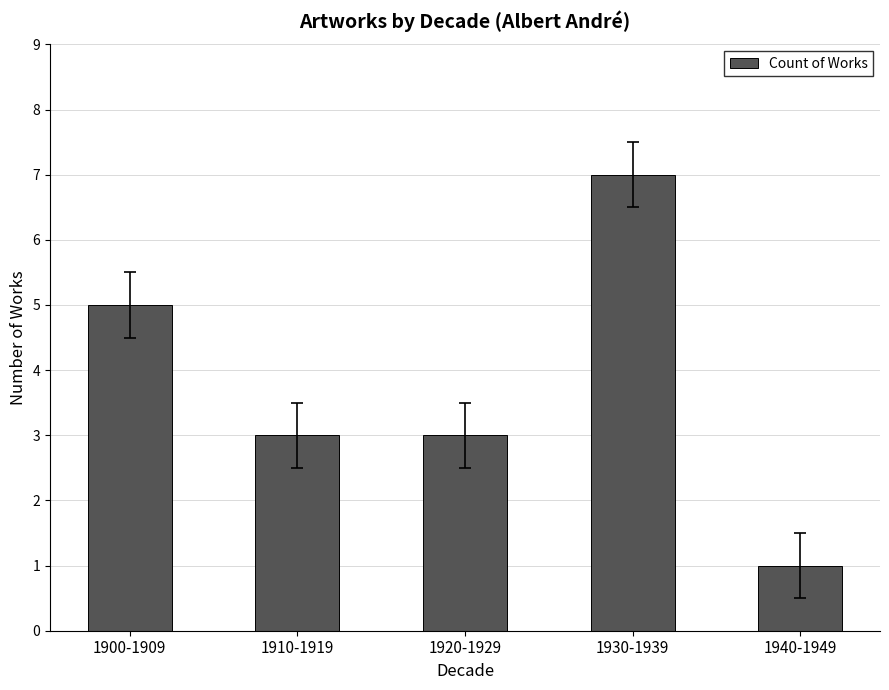

What is the sum of the values at 1910-1919 and 1900-1909?

8